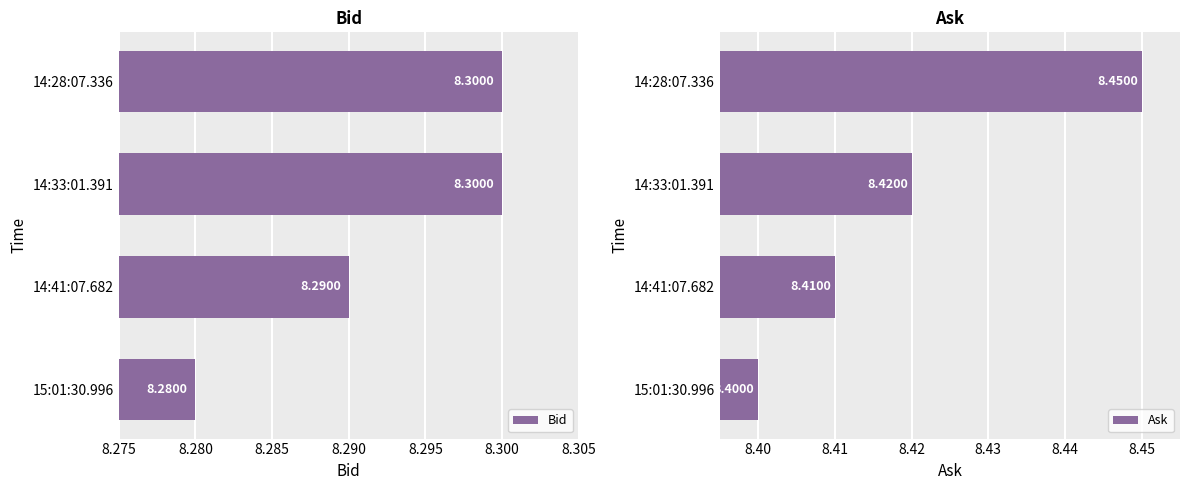

Count the Bid values in the range 8 to 9.

4